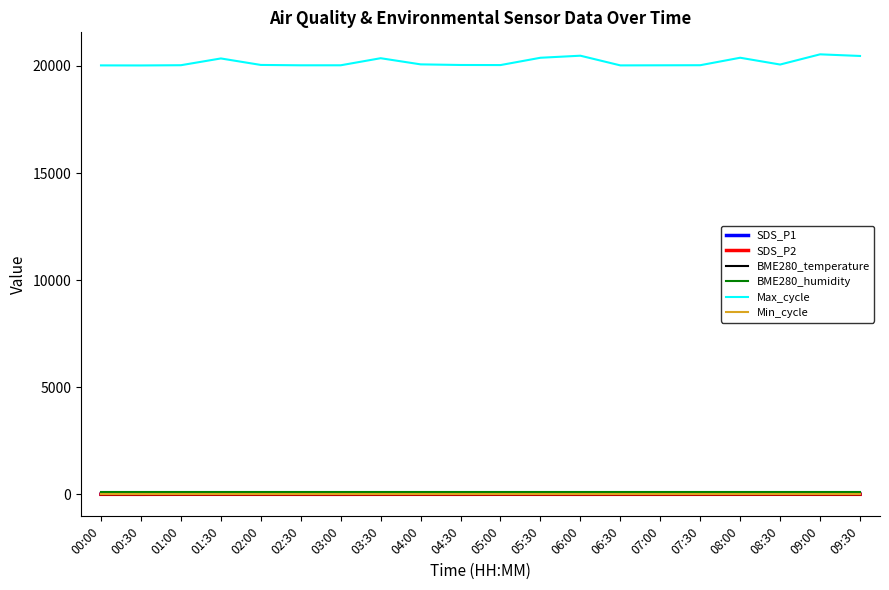

True or false: BME280_temperature and Max_cycle cross at least once.

False